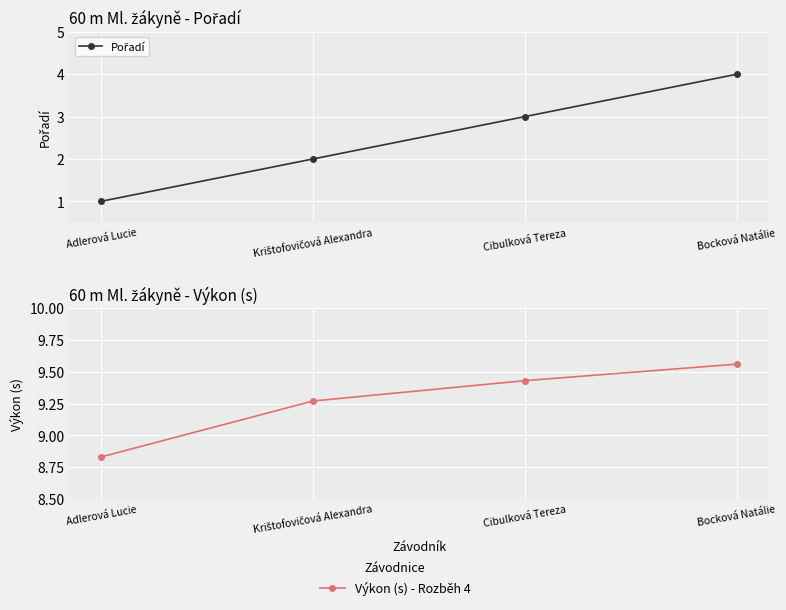

What is the difference between the highest and lowest values at Cibulková Tereza?

6.4